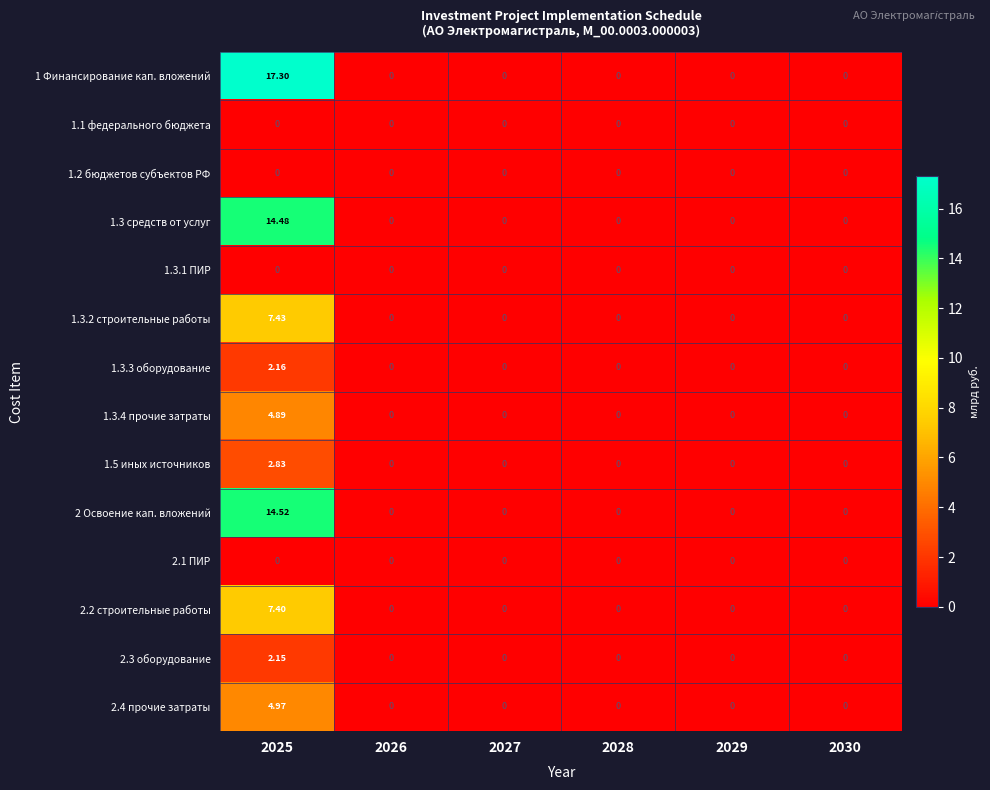

Is the value of 1.5 иных источников at 2025 greater than the value of 1.3.3 оборудование at 2027?

Yes